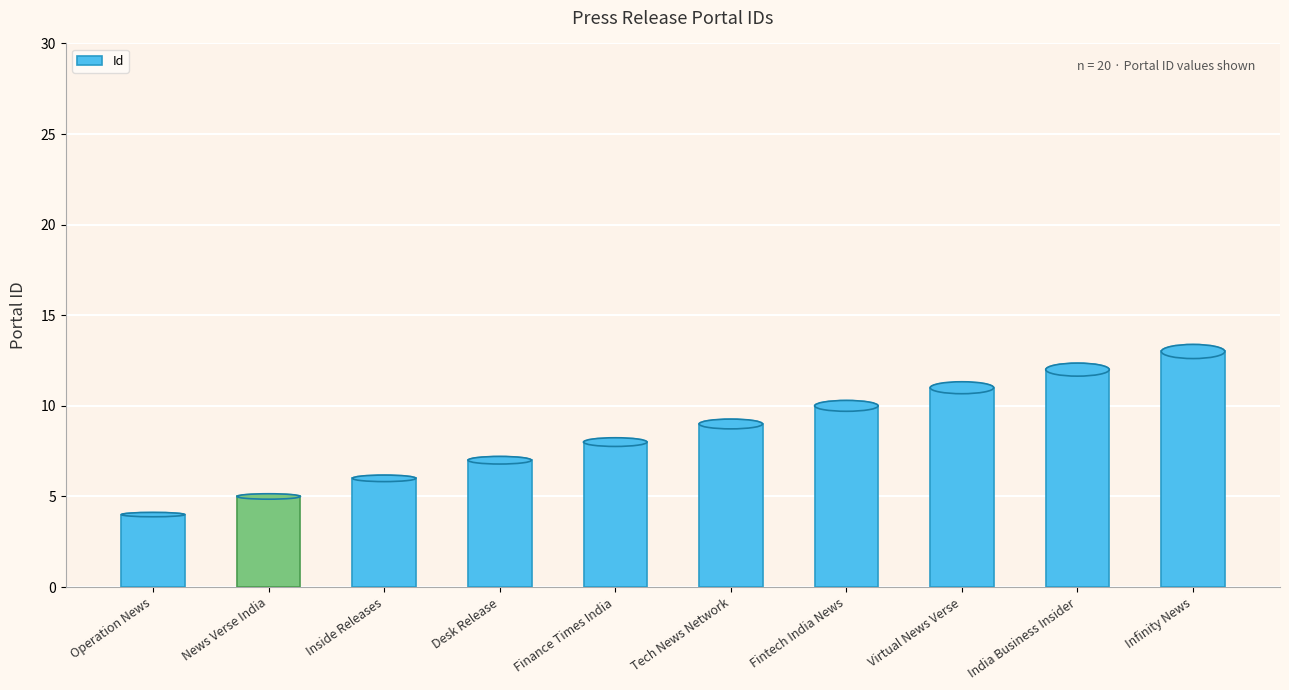

At which category does the chart reach its peak across all series?

Infinity News